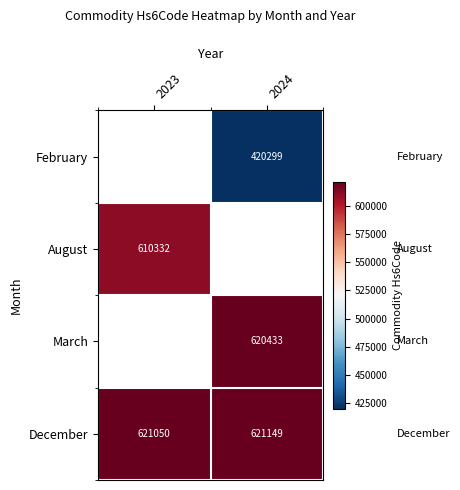

What is the approximate value of December at 2023?

621050